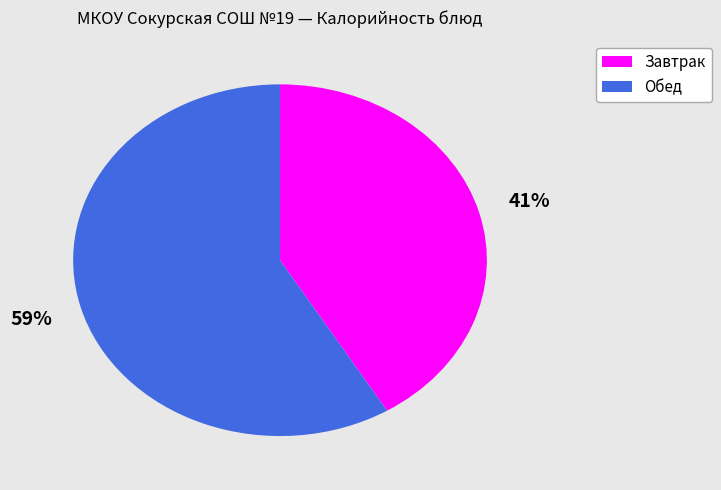

To the nearest percent, what is the average slice percentage?

50%